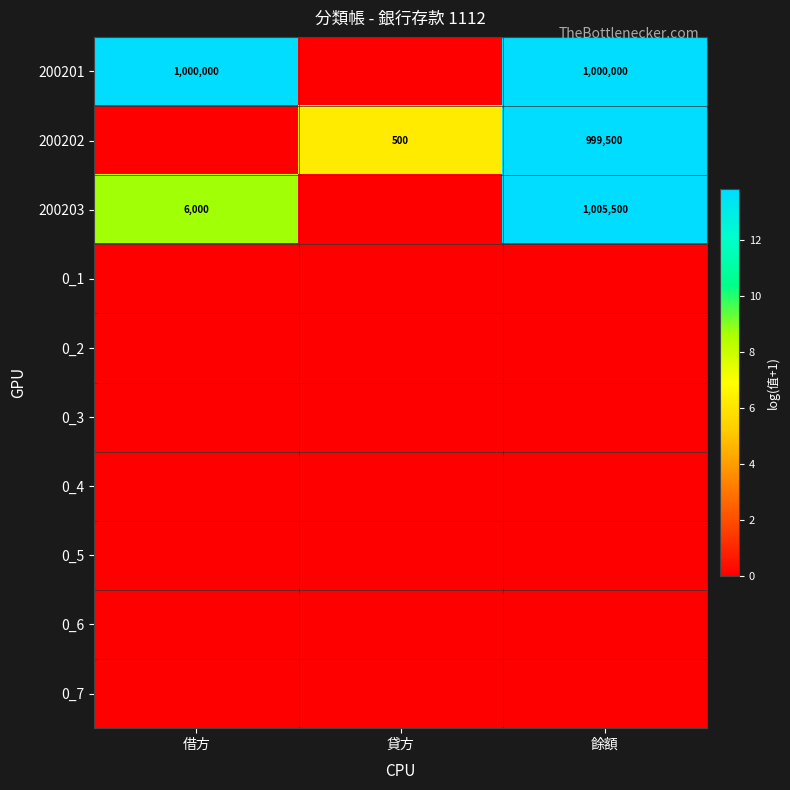

At how many categories does at least one series exceed 3?

3